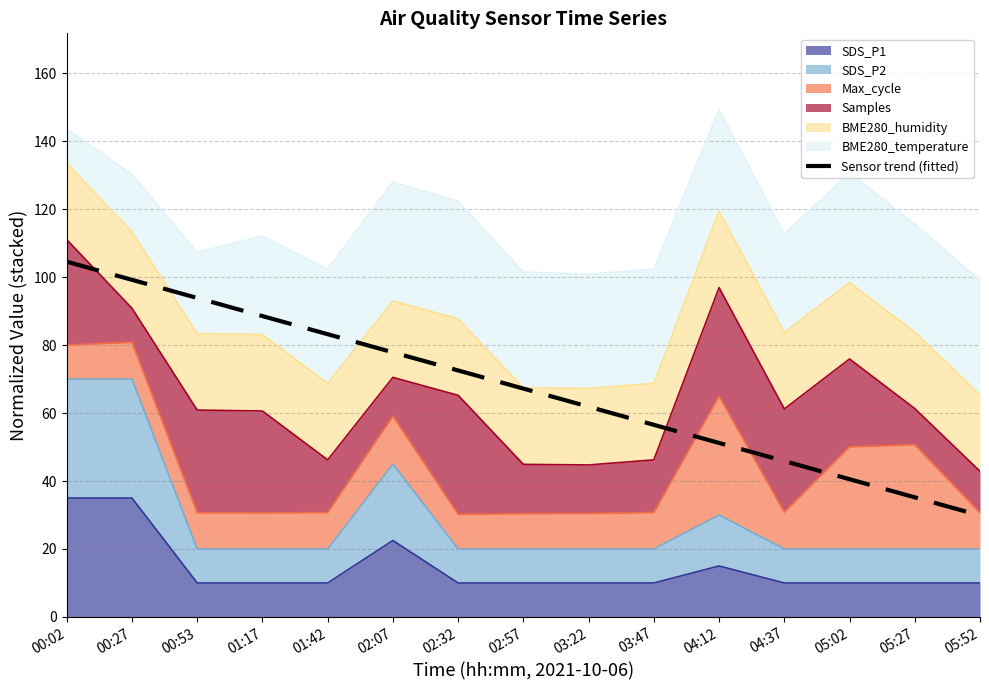

Which category has the highest value across all series?

00:02